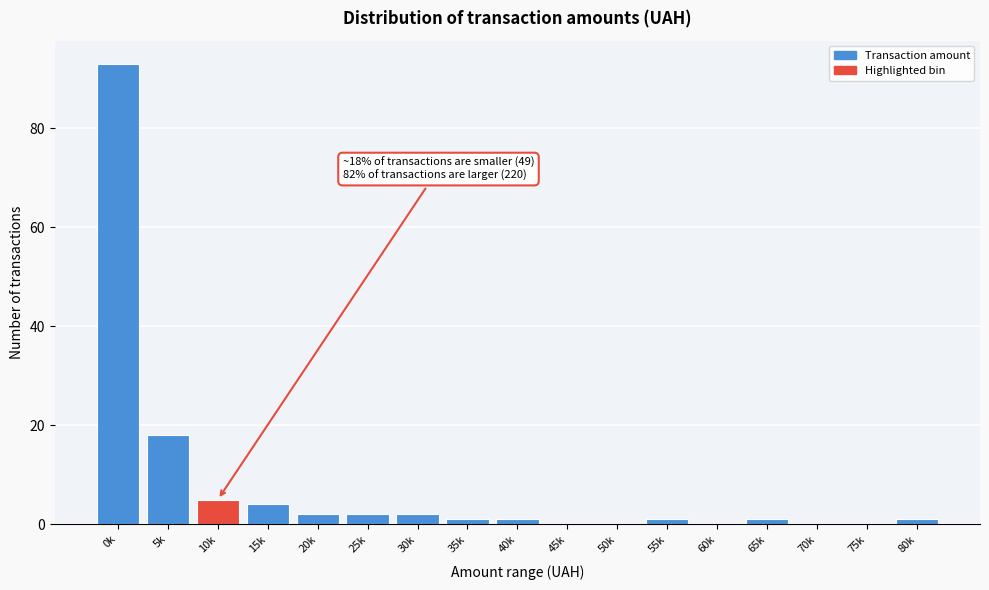

Reading left to right, transcribe all the data shown in this chart.

0k=93	5k=18	10k=5	15k=4	20k=2	25k=2	30k=2	35k=1	40k=1	45k=0	50k=0	55k=1	60k=0	65k=1	70k=0	75k=0	80k=1